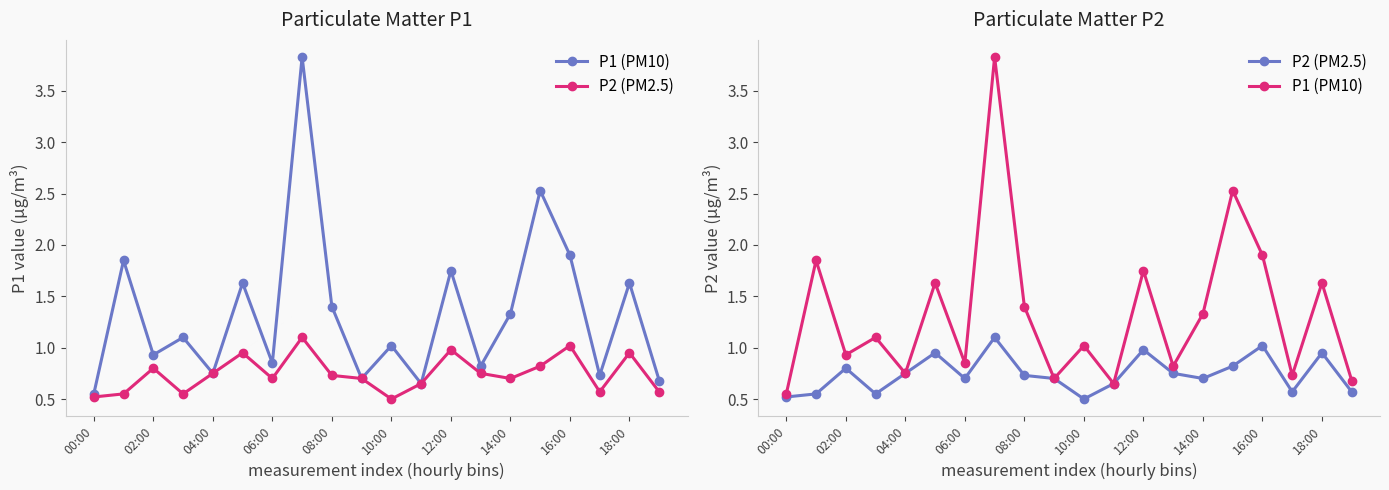

List the series in order of their peak value, lowest first.

P2 (PM2.5), P1 (PM10)